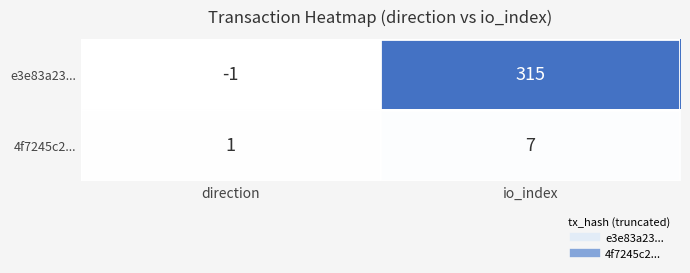

How many data points in e3e83a23... are less than 315?

1